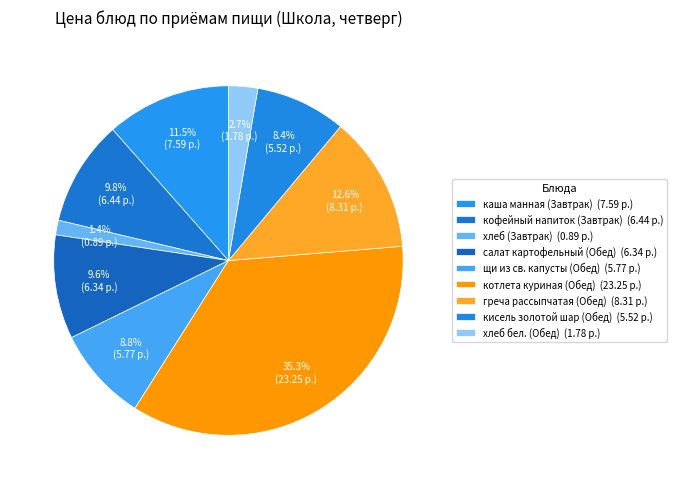

Count the number of slices in the pie.

9